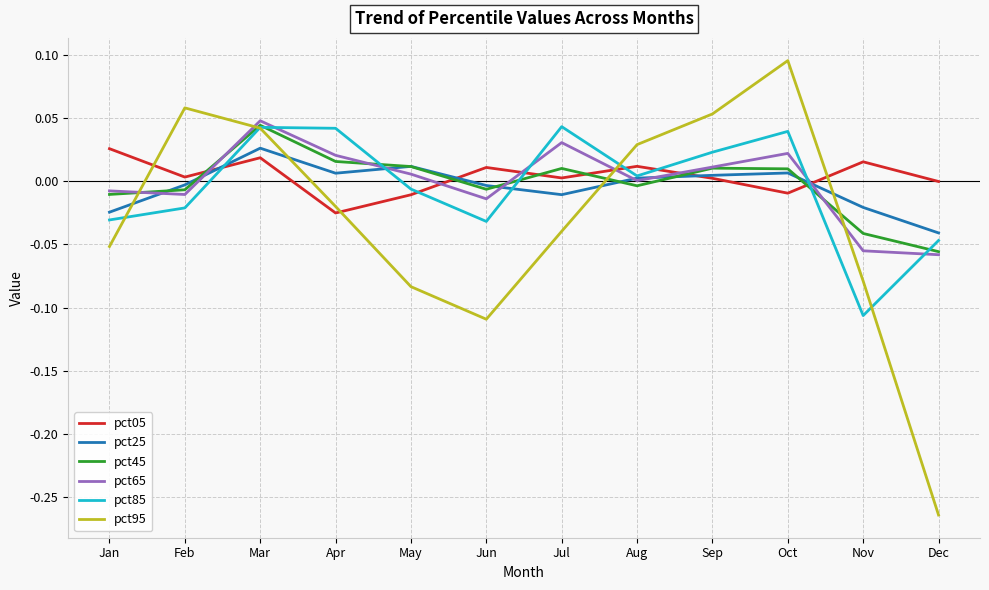

The value of pct95 at Feb is 0.0. True or false?

False